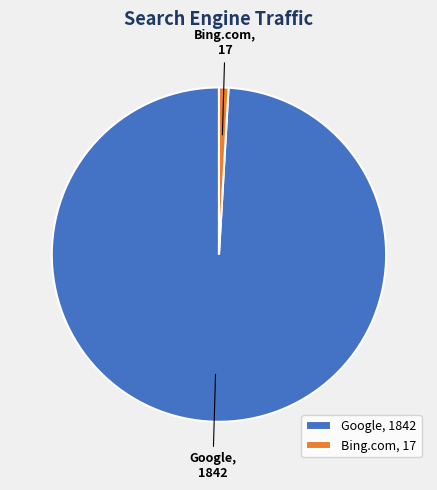

Combined, do Bing.com and Google account for over 50%?

Yes